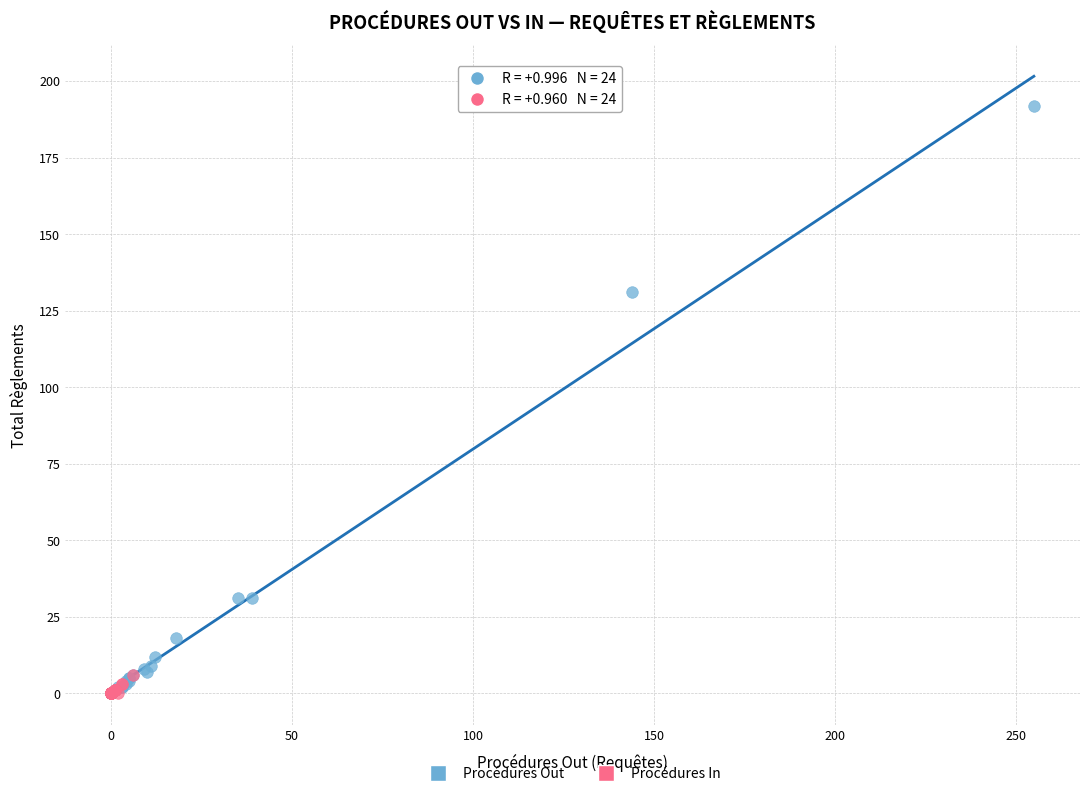

Which series has the largest Y range (max minus min)?

Procédures Out